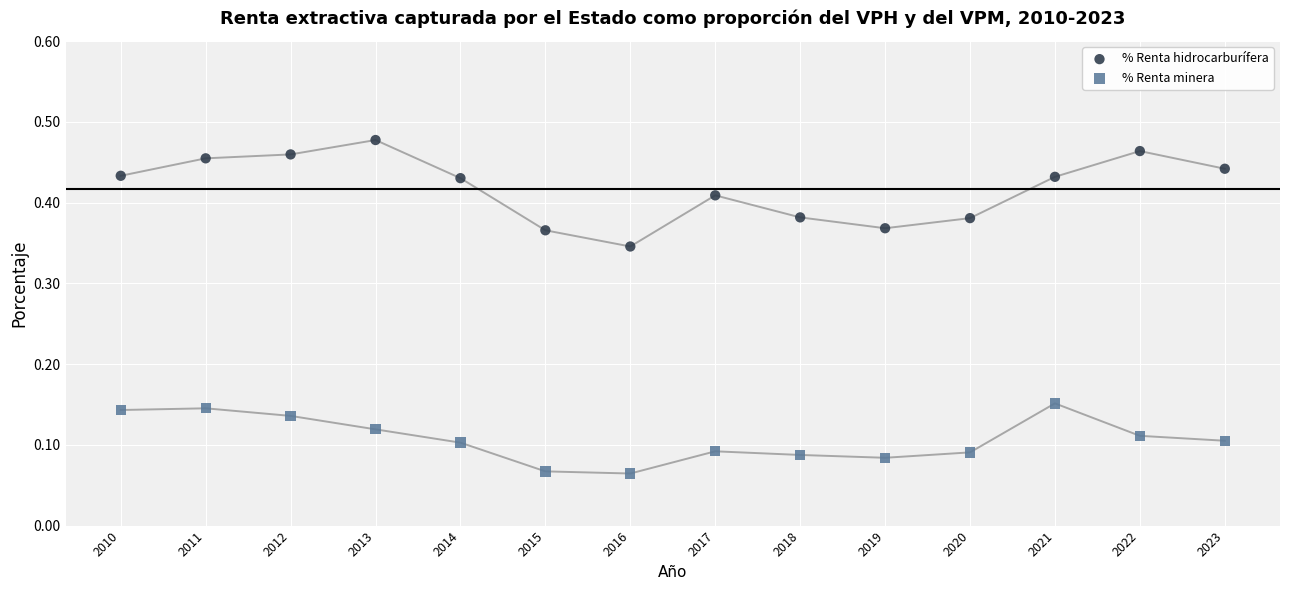

Which series has the widest spread of Y values?

% Renta hidrocarburífera